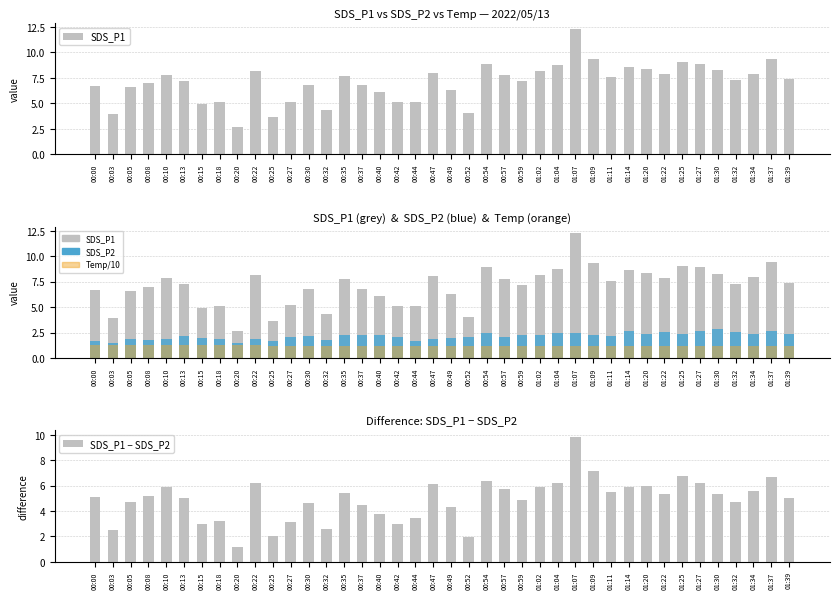

Reading right to left, list all the values displayed in this chart.

SDS_P1: 01:39=7.4	01:37=9.4	01:34=7.9	01:32=7.3	01:30=8.2	01:27=8.9	01:25=9.1	01:22=7.9	01:20=8.4	01:14=8.6	01:11=7.6	01:09=9.4	01:07=12.3	01:04=8.7	01:02=8.2	00:59=7.2	00:57=7.8	00:54=8.9	00:52=4.1	00:49=6.3	00:47=8.0	00:44=5.1	00:42=5.1	00:40=6.1	00:37=6.8	00:35=7.7	00:32=4.4	00:30=6.8	00:27=5.2	00:25=3.7	00:22=8.1	00:20=2.7	00:18=5.1	00:15=4.9	00:13=7.2	00:10=7.8	00:08=7.0	00:05=6.6	00:03=3.9	00:00=6.7
SDS_P2: 01:39=2.4	01:37=2.7	01:34=2.3	01:32=2.6	01:30=2.9	01:27=2.7	01:25=2.3	01:22=2.6	01:20=2.4	01:14=2.7	01:11=2.1	01:09=2.2	01:07=2.4	01:04=2.5	01:02=2.3	00:59=2.3	00:57=2.1	00:54=2.5	00:52=2.1	00:49=2.0	00:47=1.9	00:44=1.6	00:42=2.1	00:40=2.3	00:37=2.3	00:35=2.3	00:32=1.8	00:30=2.1	00:27=2.0	00:25=1.7	00:22=1.9	00:20=1.5	00:18=1.9	00:15=2.0	00:13=2.2	00:10=1.9	00:08=1.8	00:05=1.9	00:03=1.4	00:00=1.6
Temp/10: 01:39=1.1	01:37=1.1	01:34=1.1	01:32=1.1	01:30=1.1	01:27=1.1	01:25=1.1	01:22=1.2	01:20=1.2	01:14=1.2	01:11=1.2	01:09=1.2	01:07=1.2	01:04=1.2	01:02=1.2	00:59=1.2	00:57=1.2	00:54=1.2	00:52=1.2	00:49=1.2	00:47=1.2	00:44=1.2	00:42=1.2	00:40=1.2	00:37=1.2	00:35=1.2	00:32=1.2	00:30=1.2	00:27=1.2	00:25=1.2	00:22=1.2	00:20=1.2	00:18=1.2	00:15=1.2	00:13=1.2	00:10=1.2	00:08=1.2	00:05=1.2	00:03=1.2	00:00=1.2
SDS_P1 − SDS_P2: 01:39=5.0	01:37=6.7	01:34=5.6	01:32=4.7	01:30=5.4	01:27=6.2	01:25=6.7	01:22=5.3	01:20=6.0	01:14=5.9	01:11=5.5	01:09=7.1	01:07=9.9	01:04=6.2	01:02=5.9	00:59=4.9	00:57=5.7	00:54=6.4	00:52=2.0	00:49=4.3	00:47=6.1	00:44=3.5	00:42=3.0	00:40=3.8	00:37=4.5	00:35=5.4	00:32=2.6	00:30=4.6	00:27=3.1	00:25=2.0	00:22=6.2	00:20=1.2	00:18=3.2	00:15=3.0	00:13=5.1	00:10=5.9	00:08=5.2	00:05=4.7	00:03=2.5	00:00=5.1